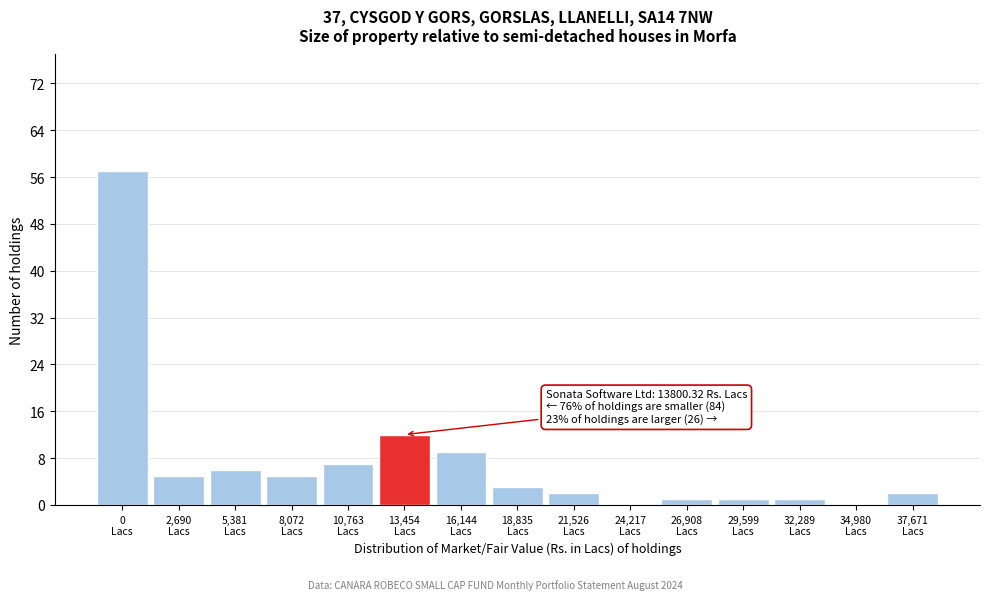

What is the maximum value shown in the chart?

57